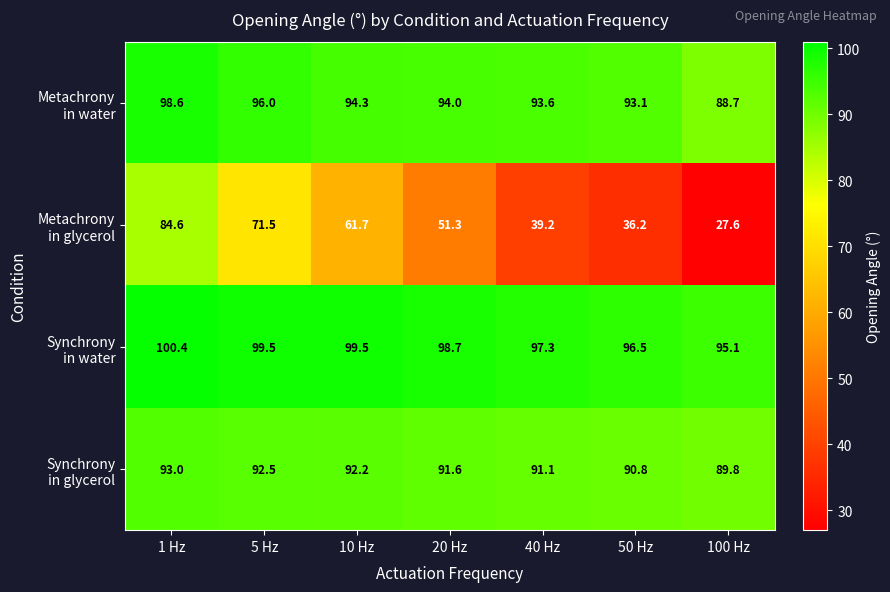

At which category is the sum across all series the highest?

1 Hz